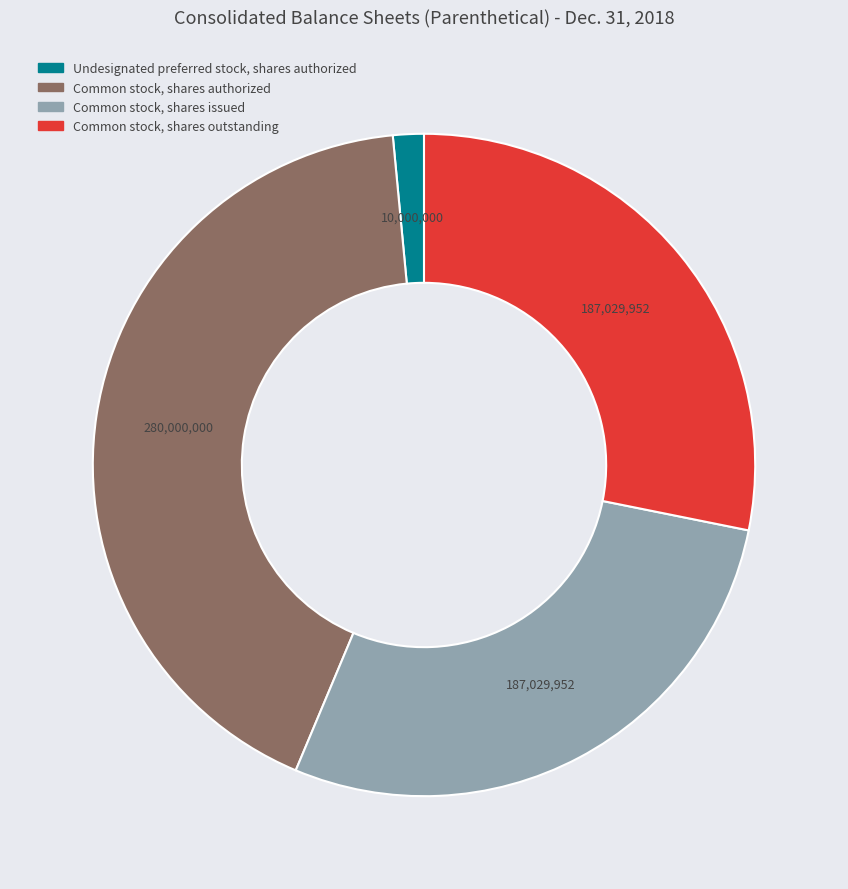

Does any single category account for the majority?

No